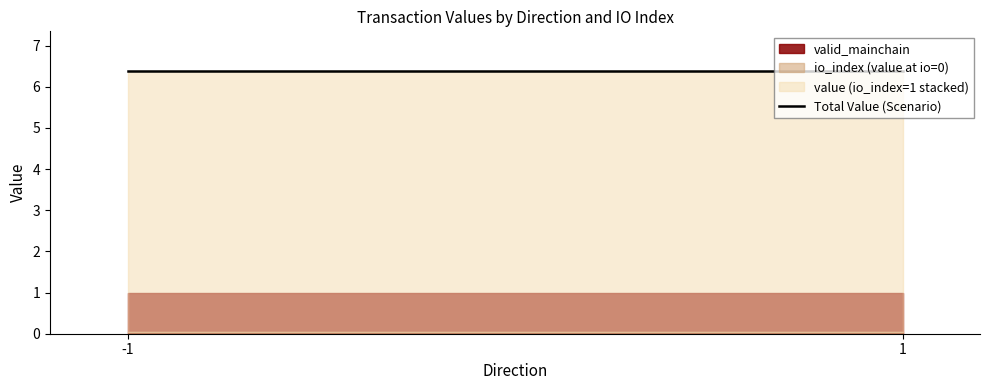

What is the sum of all valid_mainchain values?

4.0